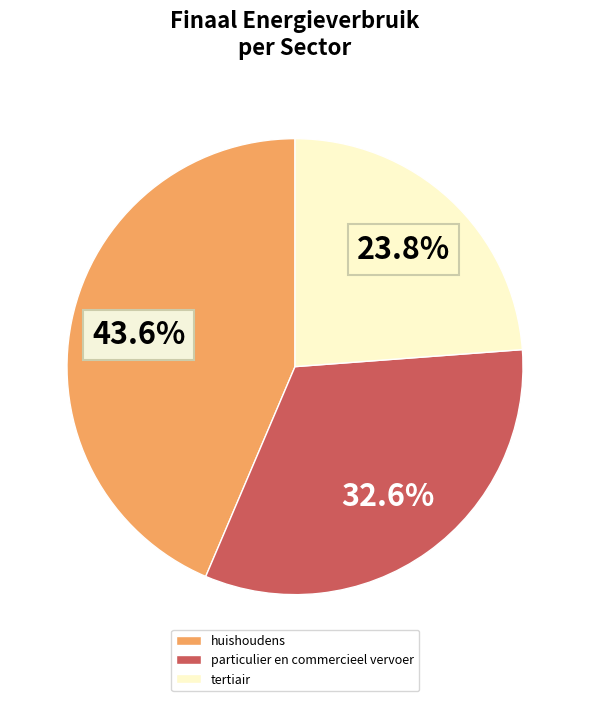

To the nearest percent, what is the average slice percentage?

33%